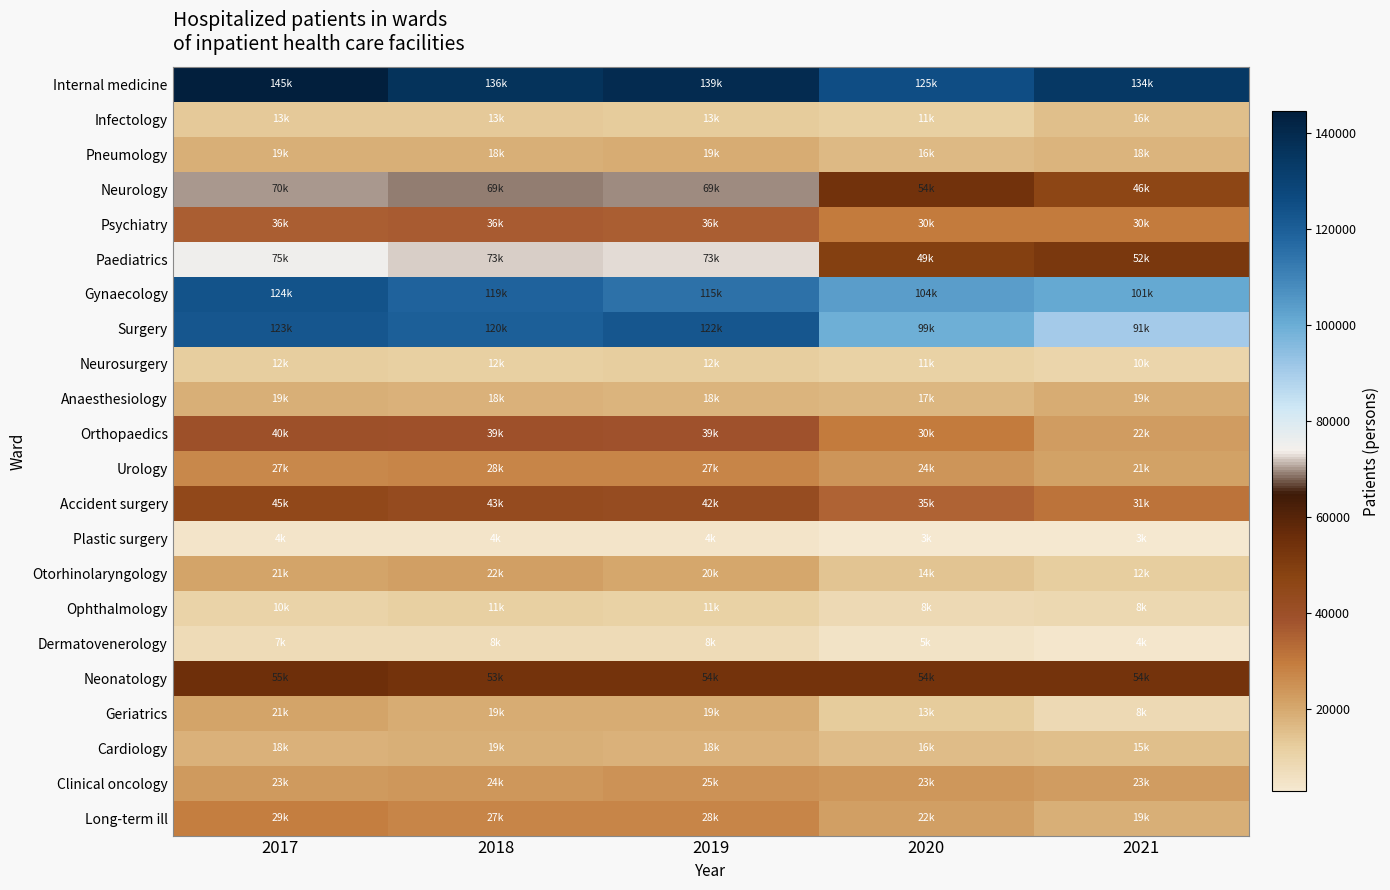

Reading left to right, transcribe all the data shown in this chart.

Internal medicine: 2017=144559	2018=136406	2019=139318	2020=125305	2021=134170
Infectology: 2017=13058	2018=13020	2019=12571	2020=11373	2021=15556
Pneumology: 2017=18848	2018=18475	2019=18943	2020=16260	2021=17734
Neurology: 2017=70152	2018=68790	2019=69312	2020=53803	2021=46110
Psychiatry: 2017=36005	2018=36366	2019=35755	2020=29837	2021=29929
Paediatrics: 2017=75312	2018=72590	2019=72712	2020=49248	2021=52116
Gynaecology: 2017=123747	2018=118981	2019=115018	2020=103955	2021=101221
Surgery: 2017=122901	2018=119744	2019=122494	2020=99248	2021=90598
Neurosurgery: 2017=11752	2018=11571	2019=11955	2020=10934	2021=10011
Anaesthesiology: 2017=18689	2018=18144	2019=17699	2020=17214	2021=19029
Orthopaedics: 2017=39707	2018=39024	2019=38704	2020=29976	2021=22399
Urology: 2017=27121	2018=27640	2019=27452	2020=24042	2021=21305
Accident surgery: 2017=44793	2018=43142	2019=42440	2020=34858	2021=31257
Plastic surgery: 2017=4470	2018=4395	2019=4193	2020=3145	2021=2858
Otorhinolaryngology: 2017=20943	2018=21761	2019=20293	2020=14240	2021=11734
Ophthalmology: 2017=10214	2018=11481	2019=11043	2020=8217	2021=8418
Dermatovenerology: 2017=7334	2018=7617	2019=7501	2020=5011	2021=3545
Neonatology: 2017=54896	2018=53327	2019=53668	2020=53572	2021=53578
Geriatrics: 2017=21076	2018=19359	2019=19081	2020=12813	2021=7971
Cardiology: 2017=18068	2018=18566	2019=18133	2020=16130	2021=15144
Clinical oncology: 2017=23097	2018=23681	2019=24739	2020=23473	2021=22598
Long-term ill: 2017=29265	2018=27469	2019=27742	2020=21883	2021=18640